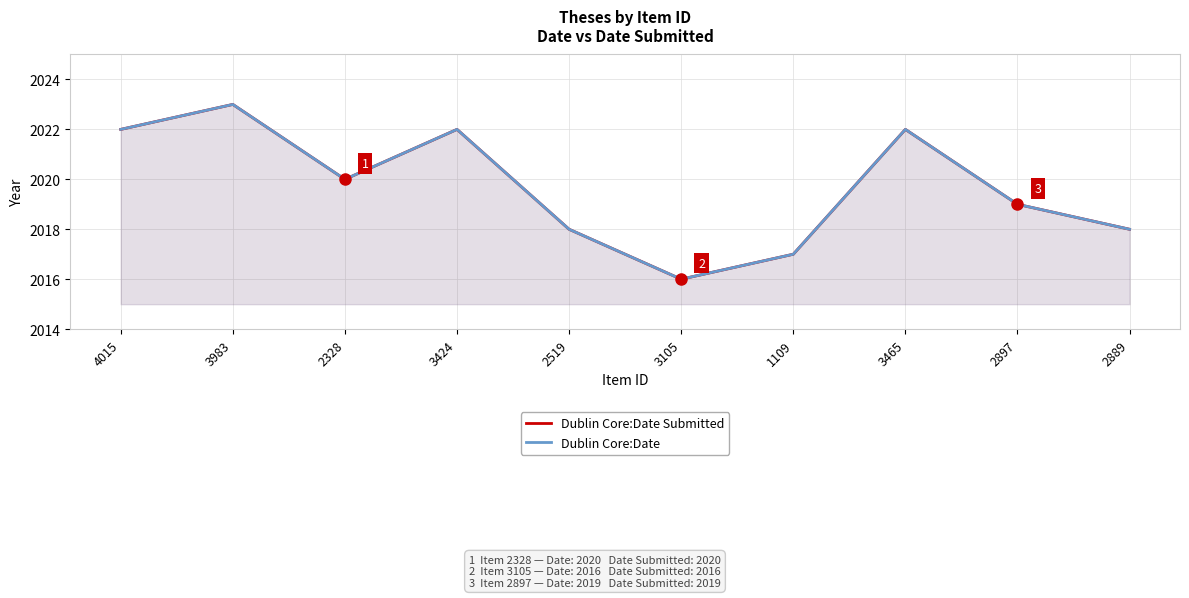

Reading left to right, list all the values displayed in this chart.

Dublin Core:Date Submitted: 2022	2023	2020	2022	2018	2016	2017	2022	2019	2018
Dublin Core:Date: 2022	2023	2020	2022	2018	2016	2017	2022	2019	2018